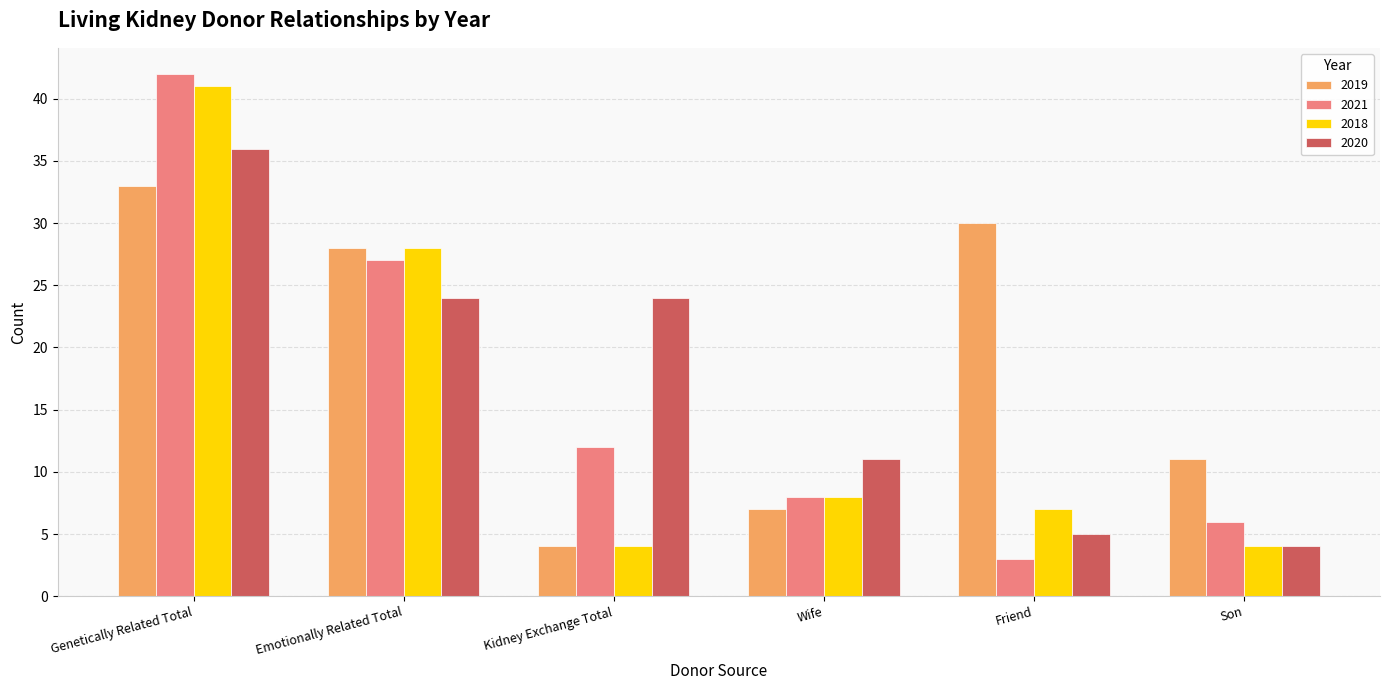

At which label does 2018 first exceed 8?

Genetically Related Total